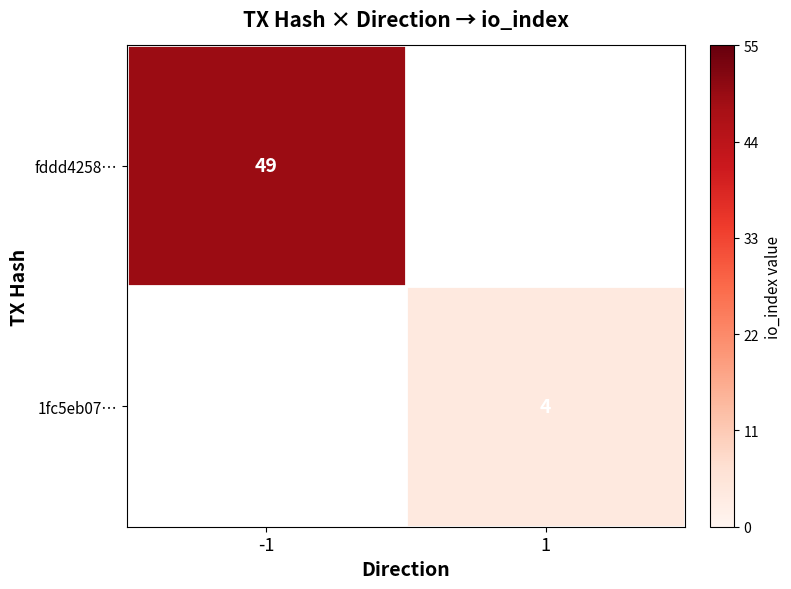

Which category has the lowest value across all series?

1